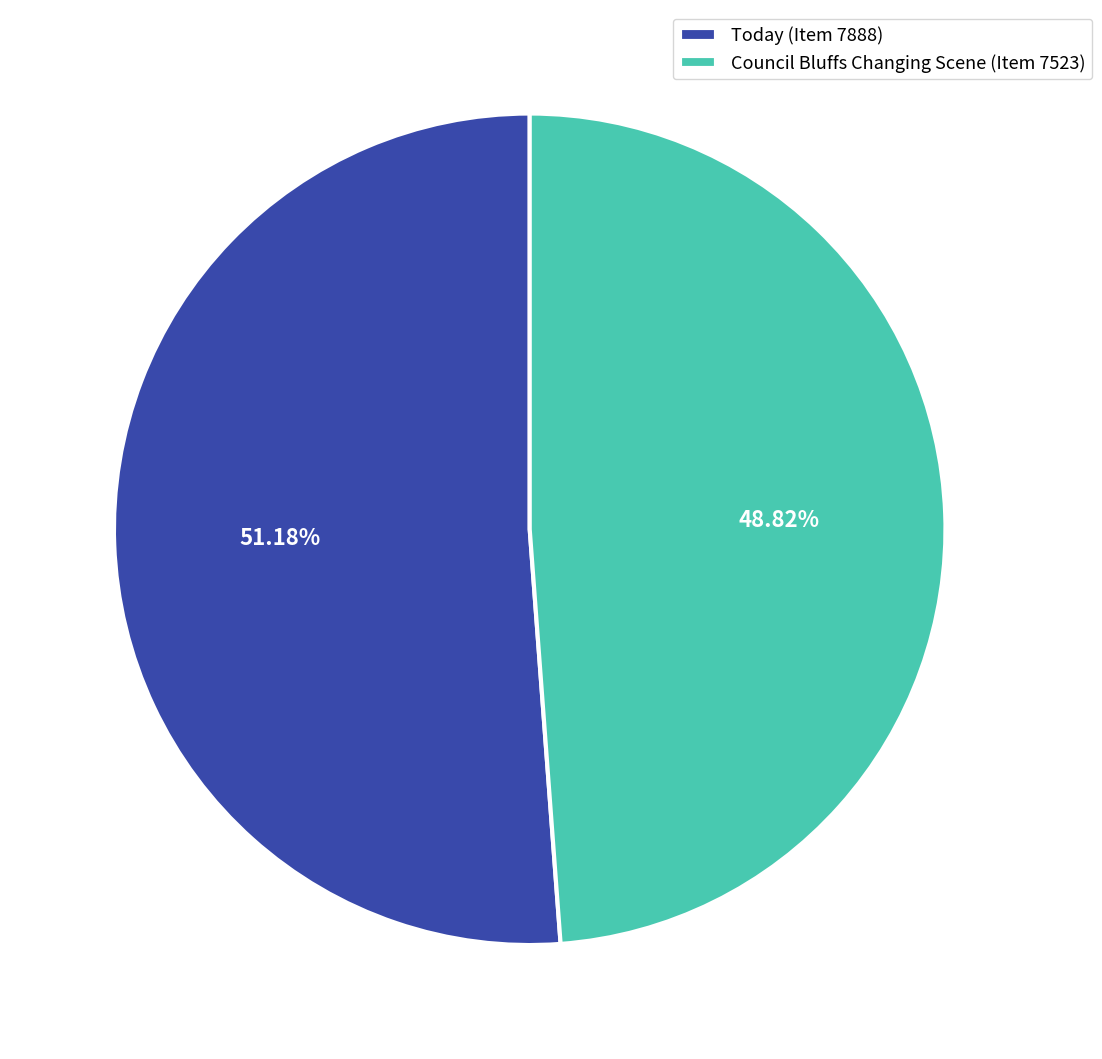

Rank the categories by value from highest to lowest.

Today (Item 7888), Council Bluffs Changing Scene (Item 7523)